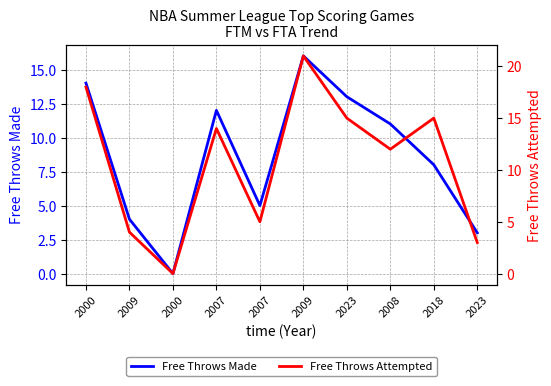

Is it true that Free Throws Made equals 16 at 2009?

True